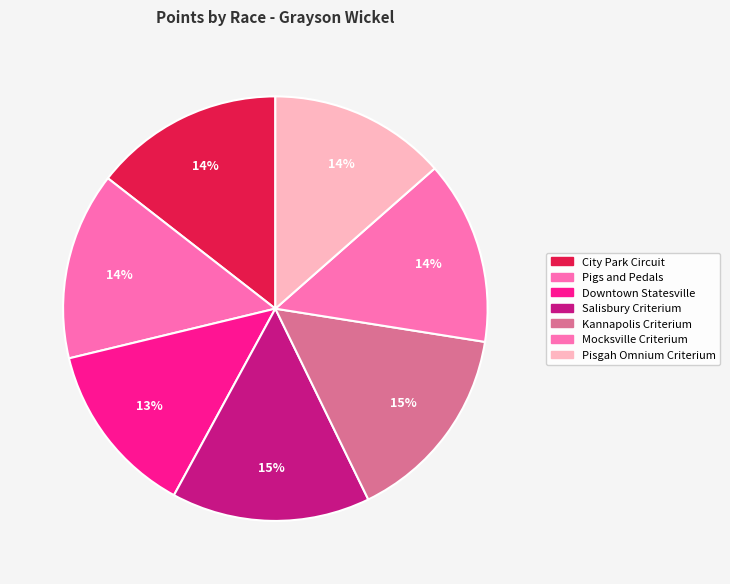

To the nearest percent, what percentage of the pie is City Park Circuit?

14%